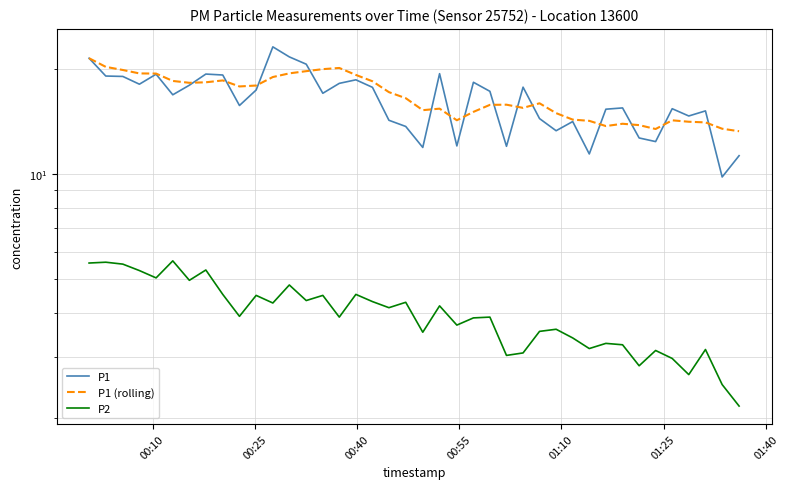

Which series has the largest total across all categories?

P1 (rolling)